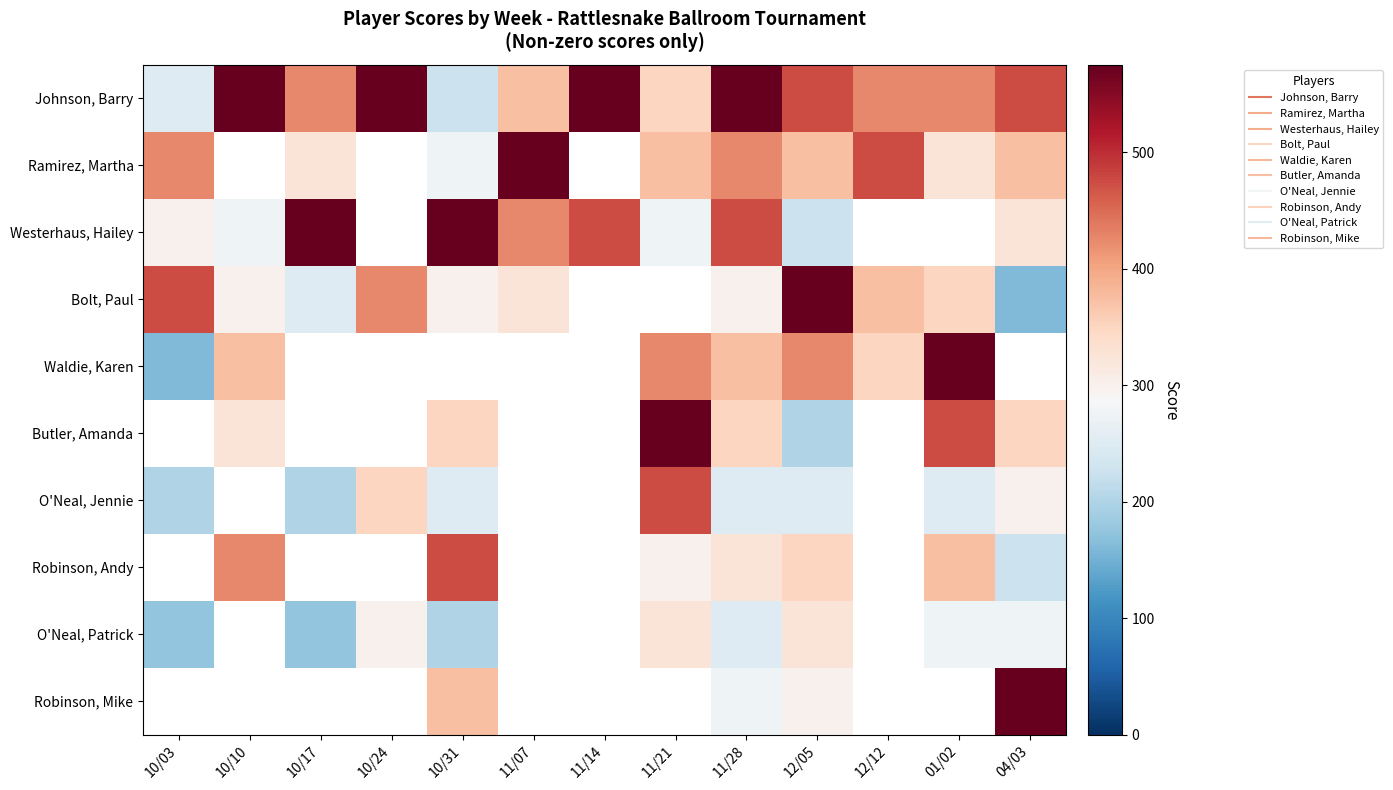

Is it true that Bolt, Paul equals 552.9 at 12/12?

False